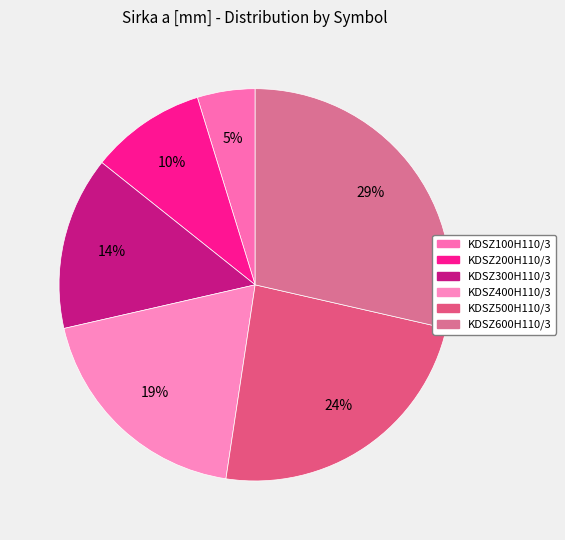

True or false: KDSZ200H110/3 accounts for 19% of the total.

False